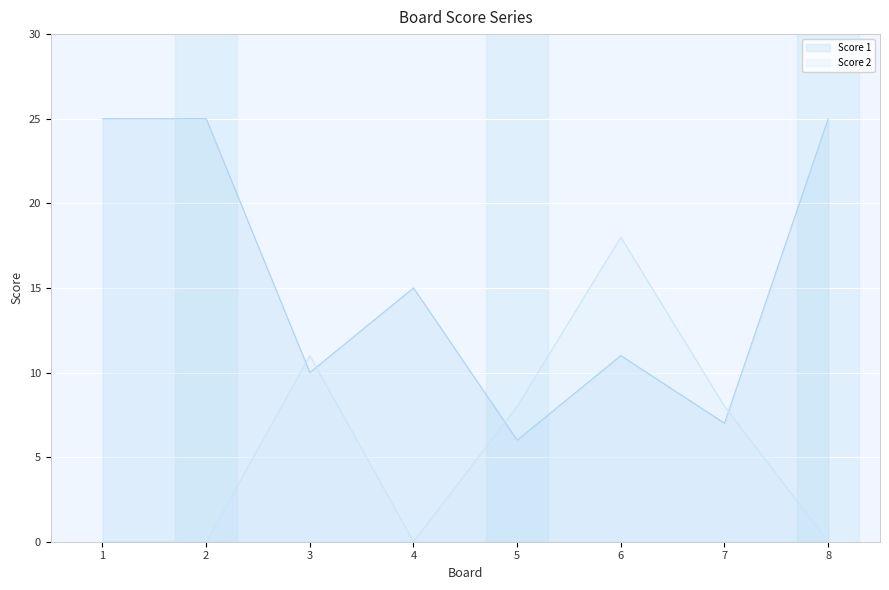

Reading left to right, list all the values displayed in this chart.

Score 1: 1=25	2=25	3=10	4=15	5=6	6=11	7=7	8=25
Score 2: 1=0	2=0	3=11	4=0	5=8	6=18	7=8	8=0